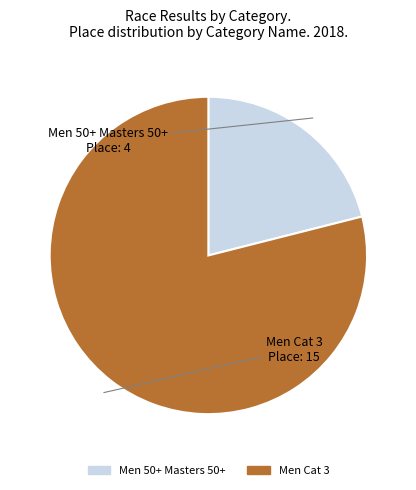

Is the sum of Men Cat 3 and Men 50+ Masters 50+ greater than half?

Yes